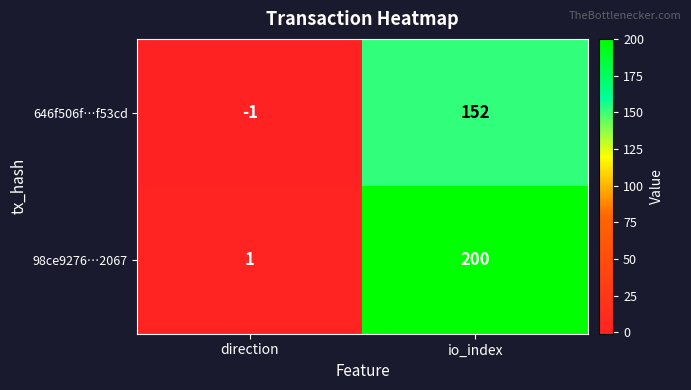

What is the smallest value displayed?

-1